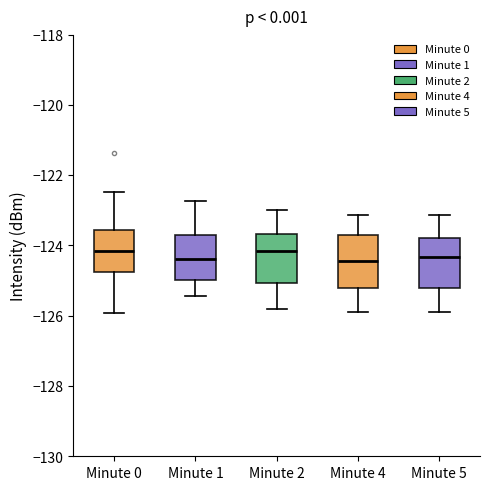

Where is the lower edge of the box for Minute 0 on the y-axis? The values are not printed on the chart, so give them approximately, as read against the axis.

-124.8